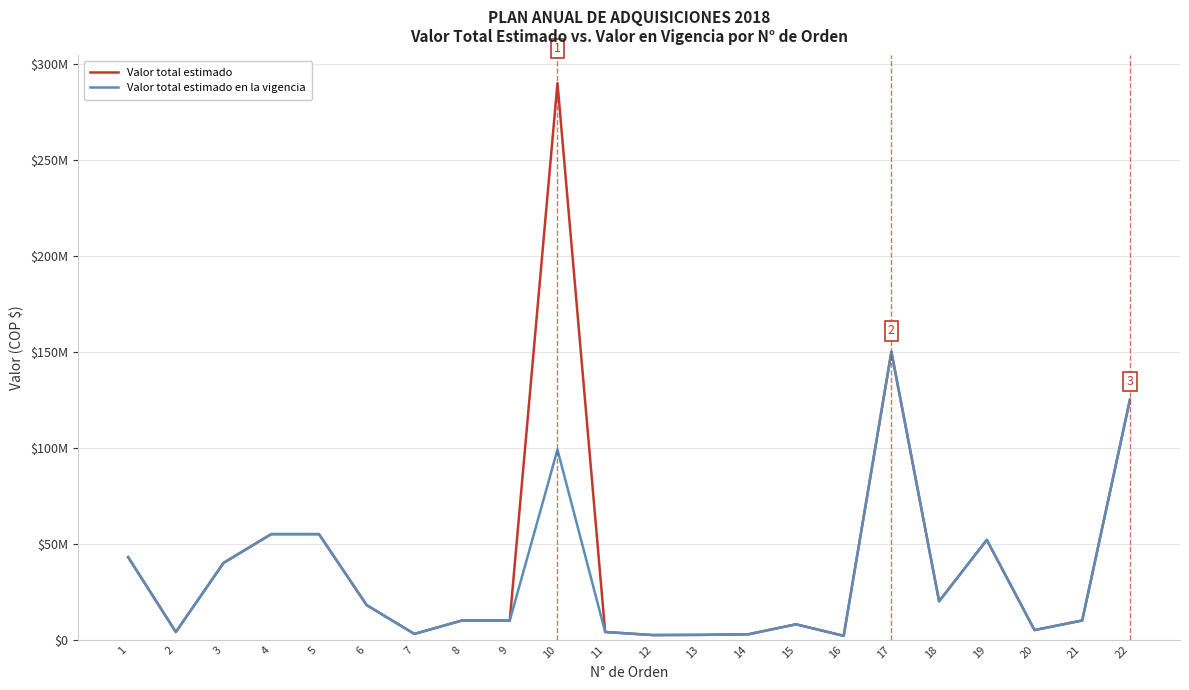

The value of Valor total estimado at 1 is 64590211. True or false?

False